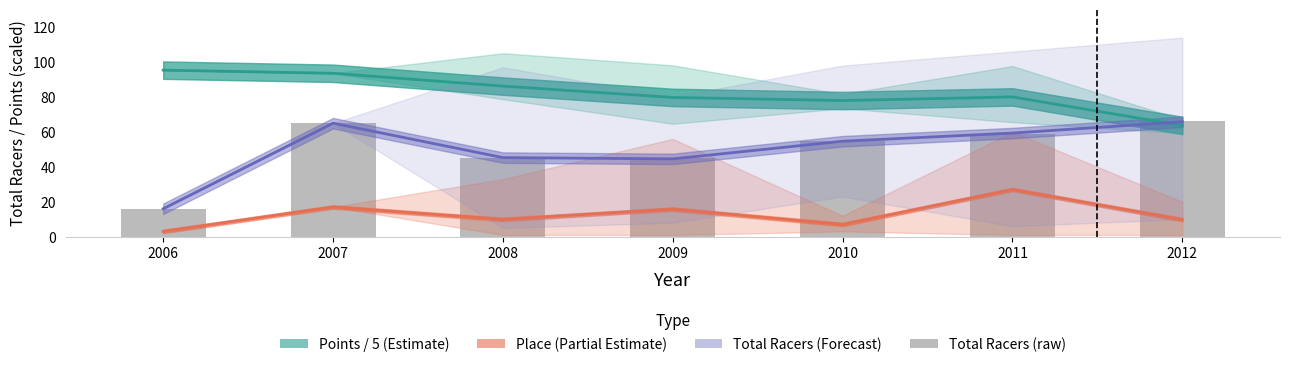

True or false: Total Racers (raw) has a value of 45.0 at 2009.

True